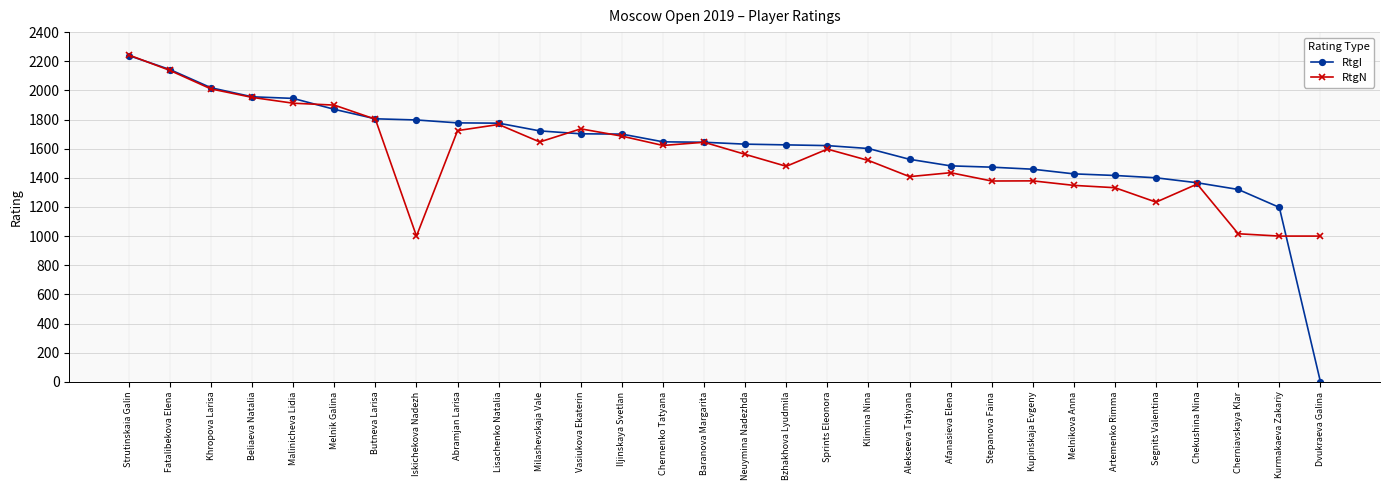

Where is RtgI nearest to the value 1119?

Kurmakaeva Zakariy